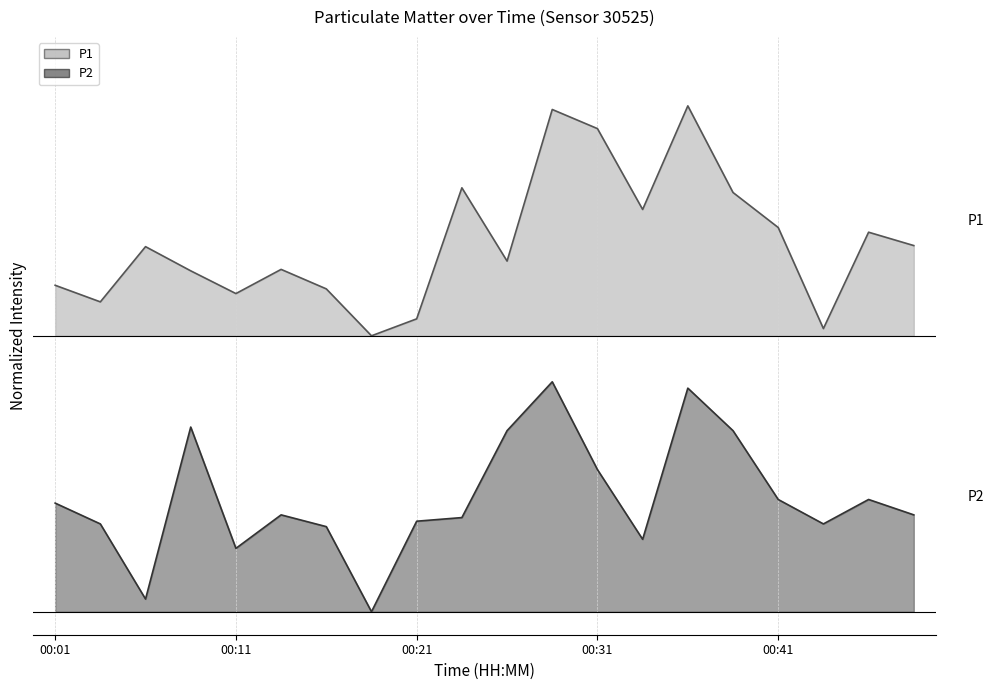

True or false: P2 has more than 2 points higher than both neighbors.

True